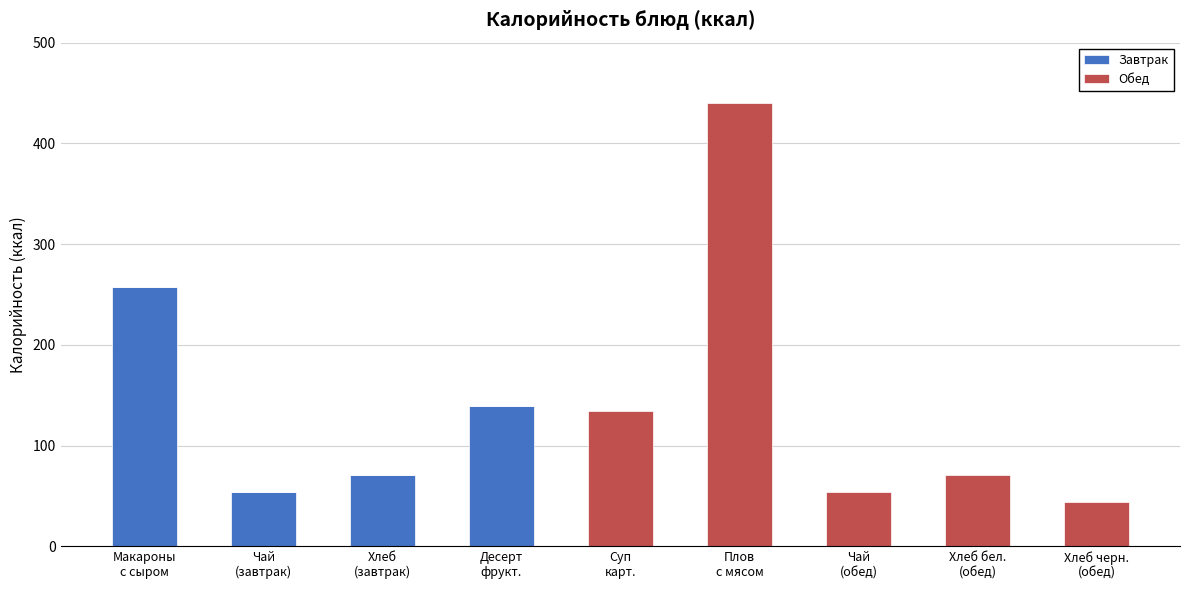

What is the difference between the Завтрак values at Десерт
фрукт. and Хлеб
(завтрак)?

68